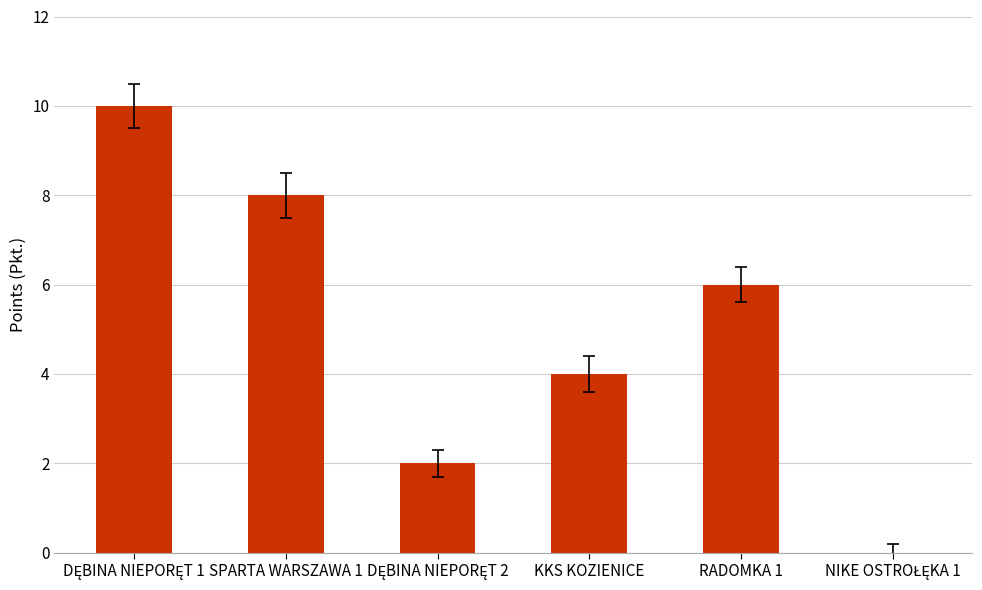

Are the bars horizontal?

No